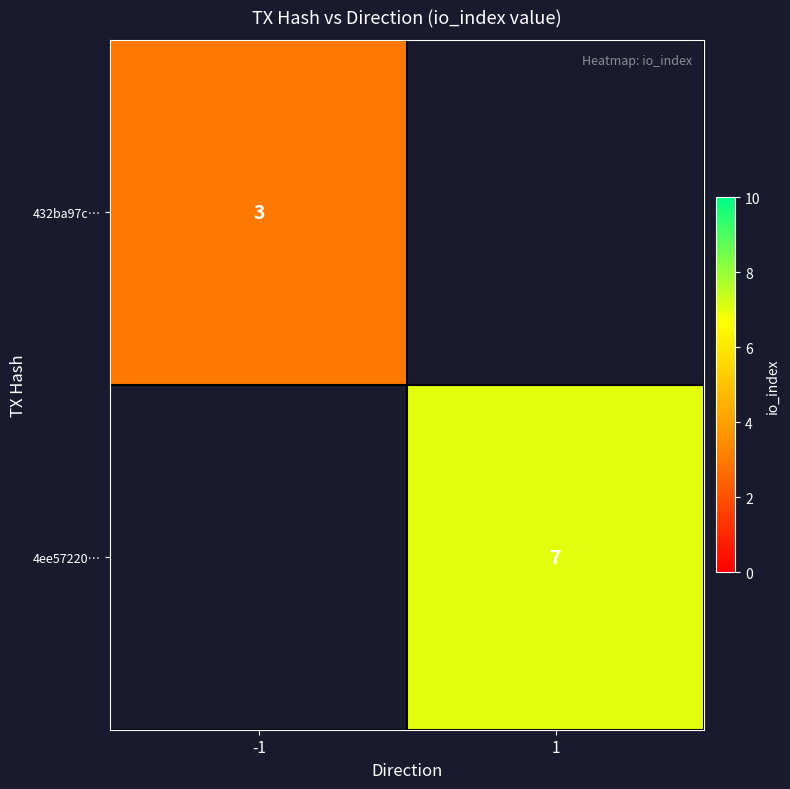

The 4ee57220… series shows 12 at 1. True or false?

False